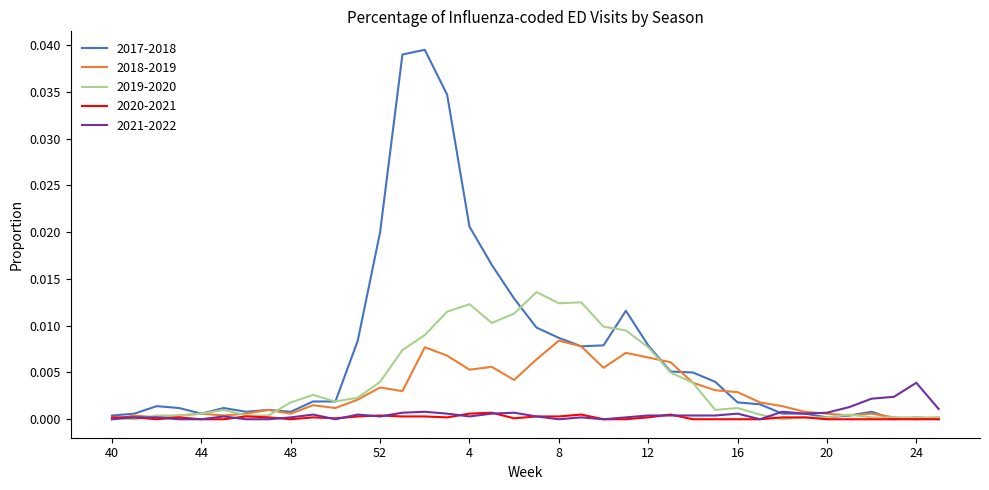

Which series has the largest total across all categories?

2017-2018